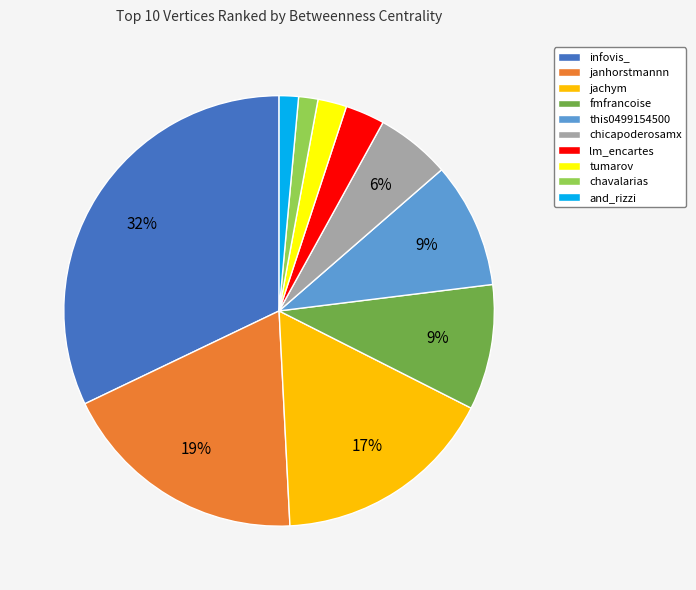

To the nearest percent, what is the combined percentage of lm_encartes and chavalarias?

4%